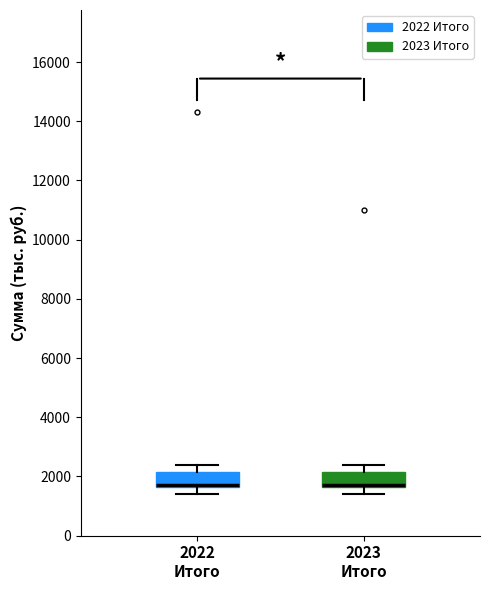

Reading left to right, read every box against the y-axis: the position of its median line, the range the box covers, and the ends of its whiskers. The values are not printed on the chart, so give them approximately, as read against the axis.

2022 Итого: median 1800, box 1600 to 2200, whiskers 1400 to 2400
2023 Итого: median 1800, box 1600 to 2200, whiskers 1400 to 2400